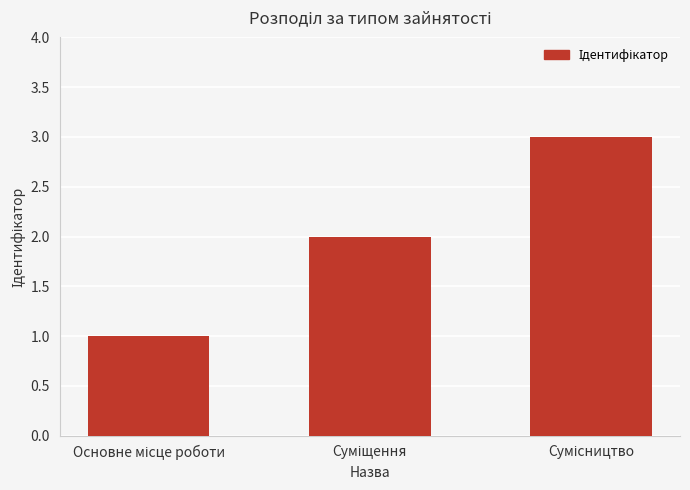

What is the sum of all values?

6